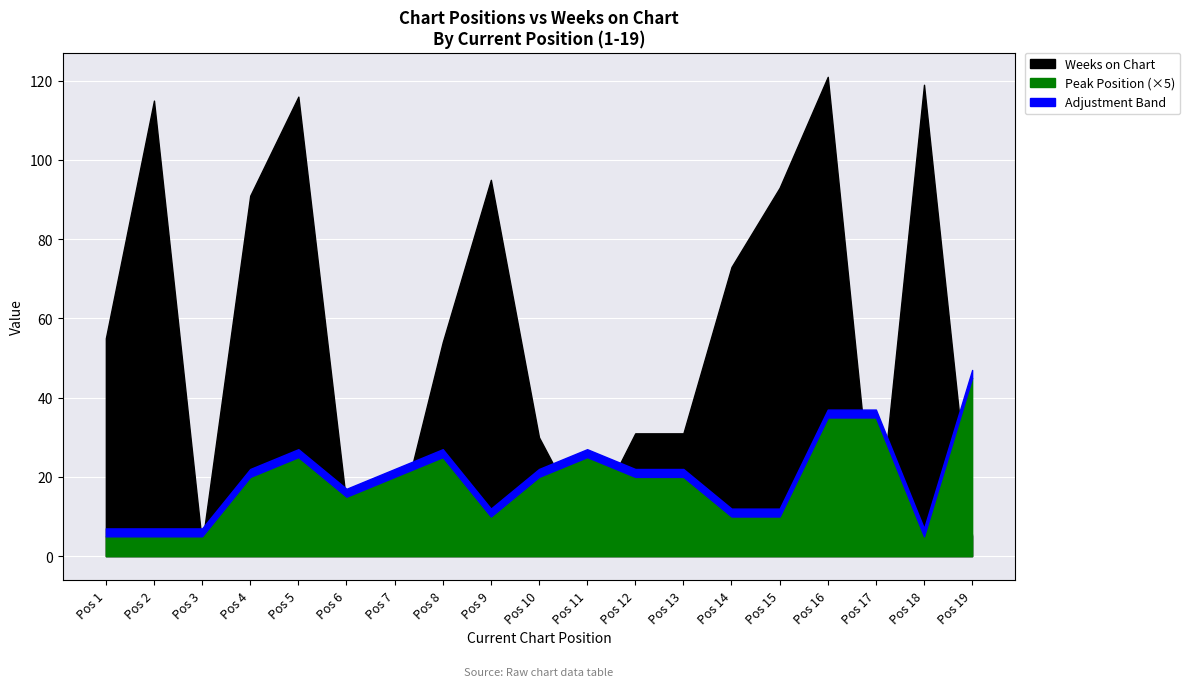

At how many categories does at least one series exceed 28?

13